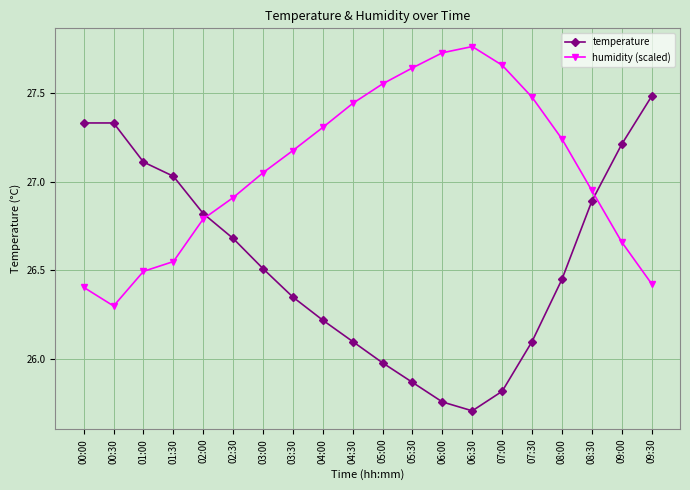

What is the spread (max minus min) of values at 04:30?

1.3